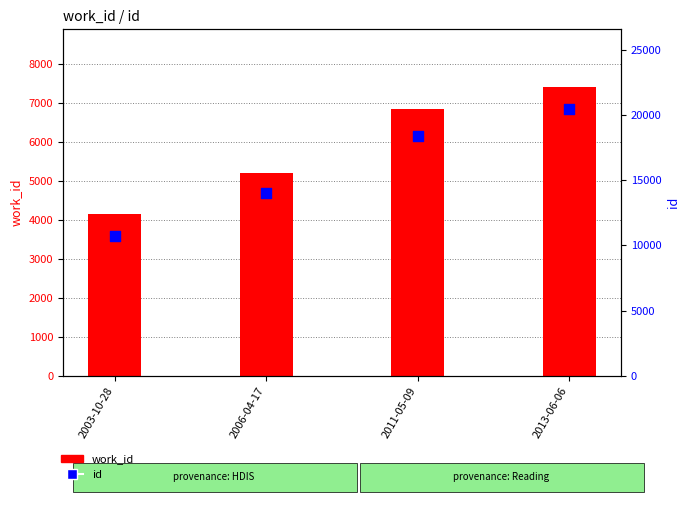

What are all the series names shown in the legend?

work_id, id